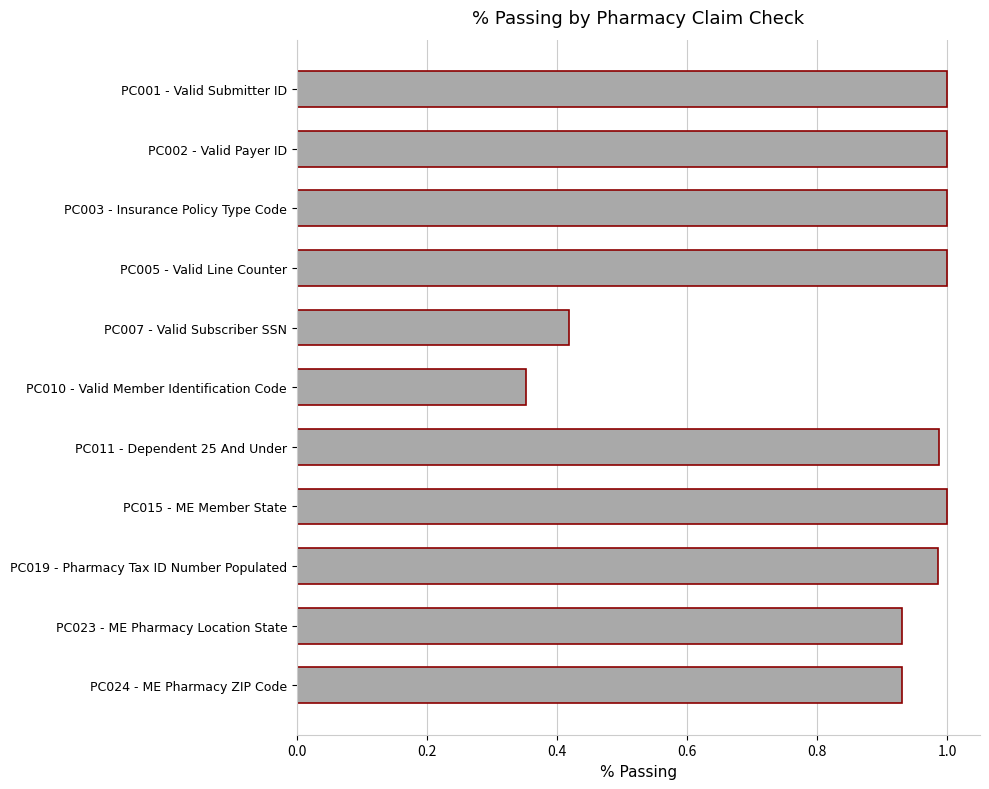

What position from the top is PC024 - ME Pharmacy ZIP Code?

11